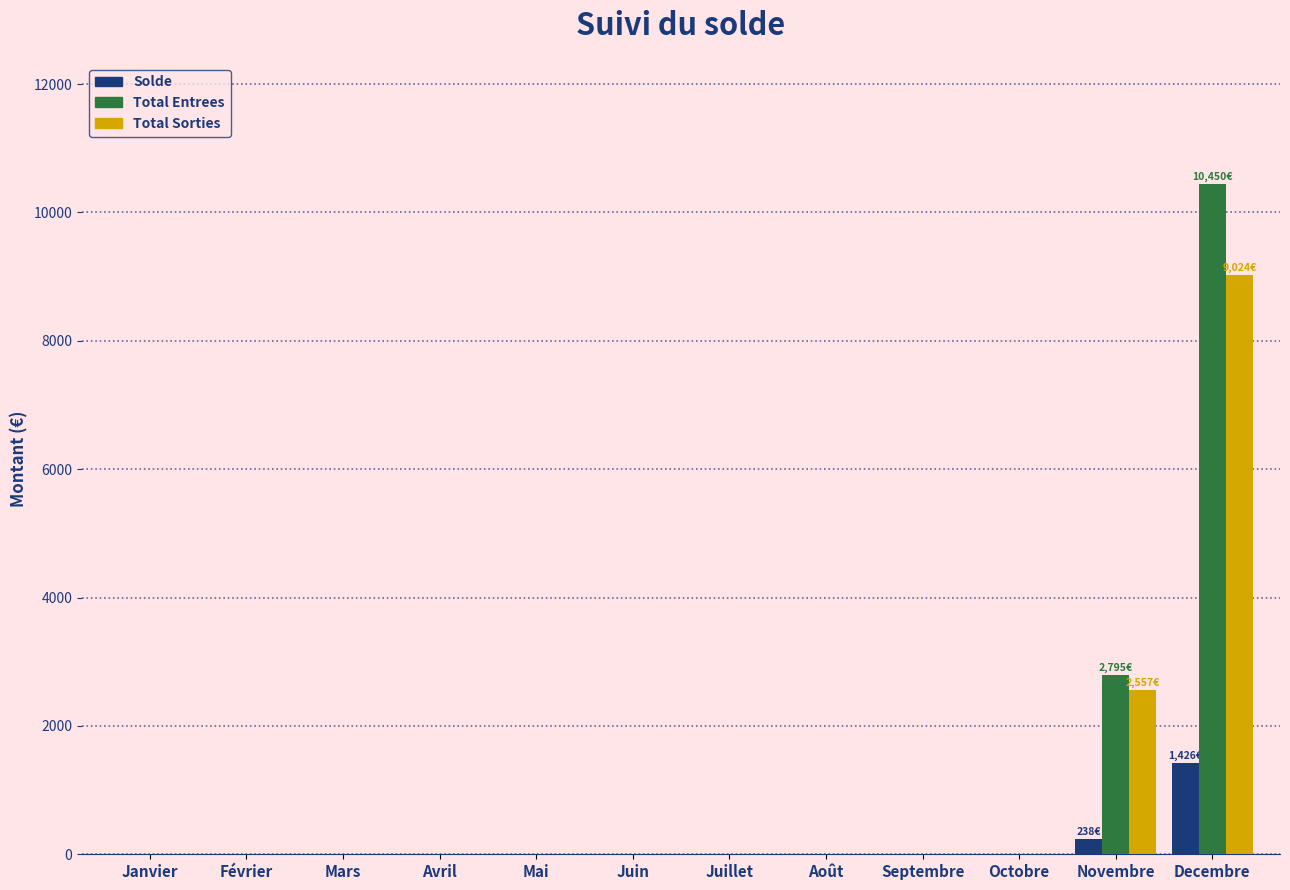

Which label corresponds to the largest value in the chart?

Decembre